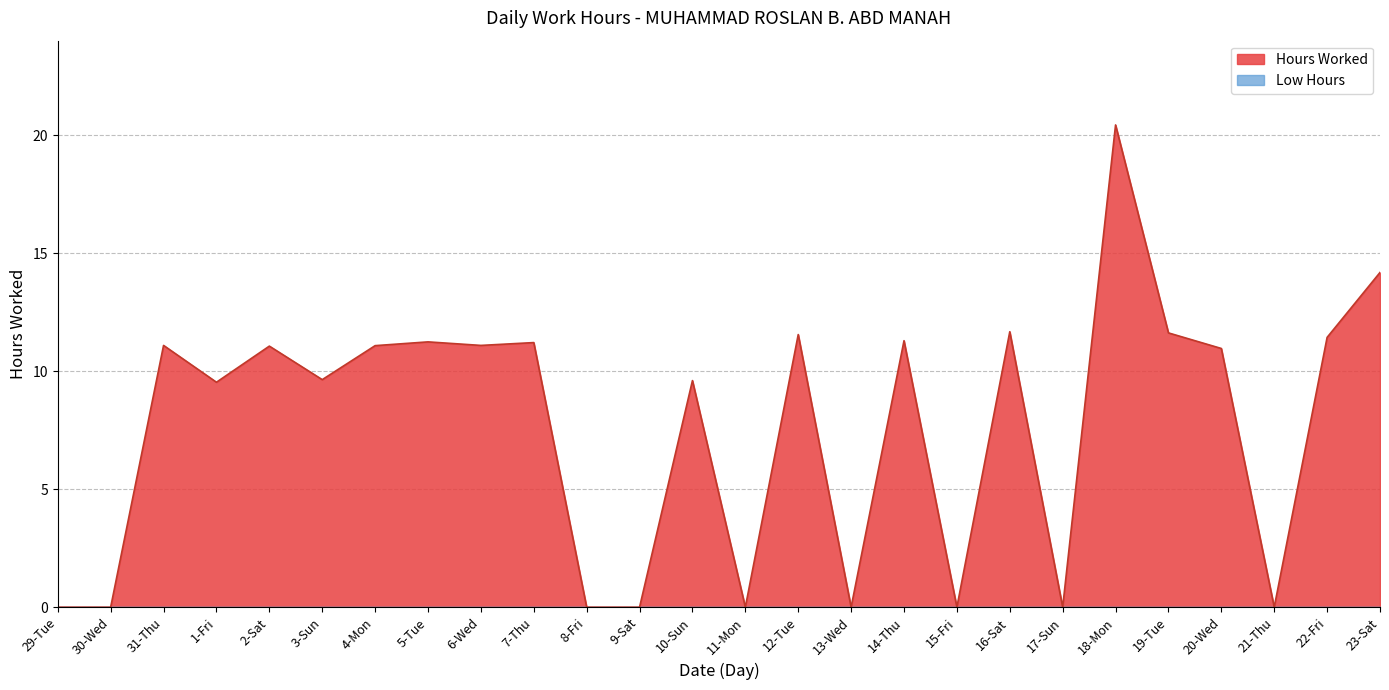

What is the average value?

7.6